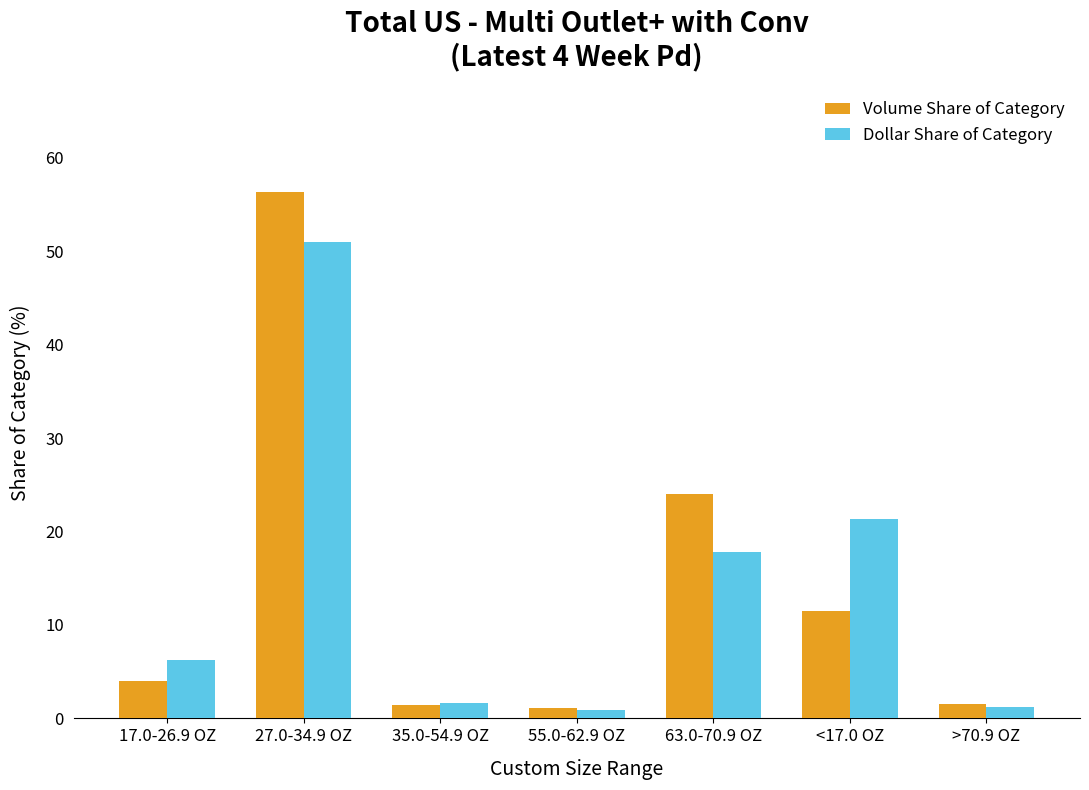

What is the label of the 5th bar from the left?

63.0-70.9 OZ